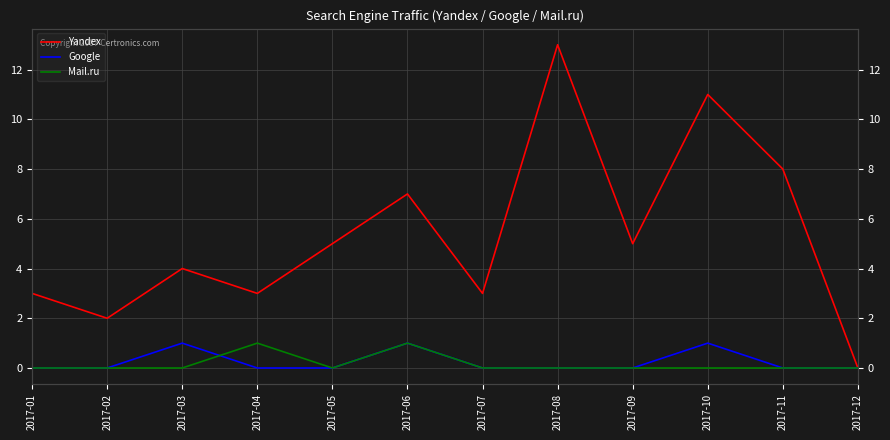

Reading left to right, transcribe all the data shown in this chart.

Yandex: 3	2	4	3	5	7	3	13	5	11	8	0
Google: 0	0	1	0	0	1	0	0	0	1	0	0
Mail.ru: 0	0	0	1	0	1	0	0	0	0	0	0